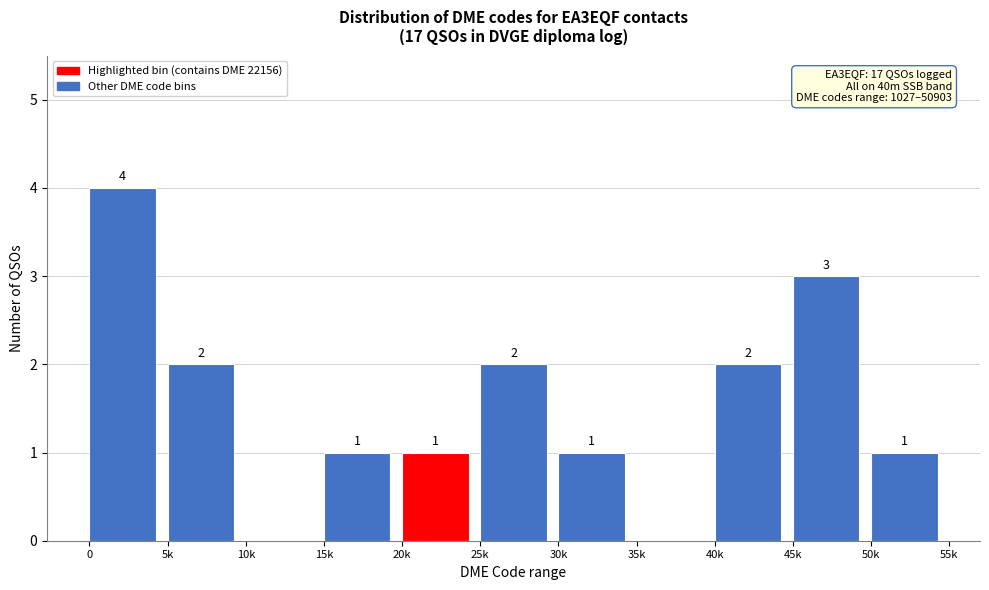

Reading right to left, what are all the values shown in this chart?

50k=1	45k=3	40k=2	35k=0	30k=1	25k=2	20k=1	15k=1	10k=0	5k=2	0=4